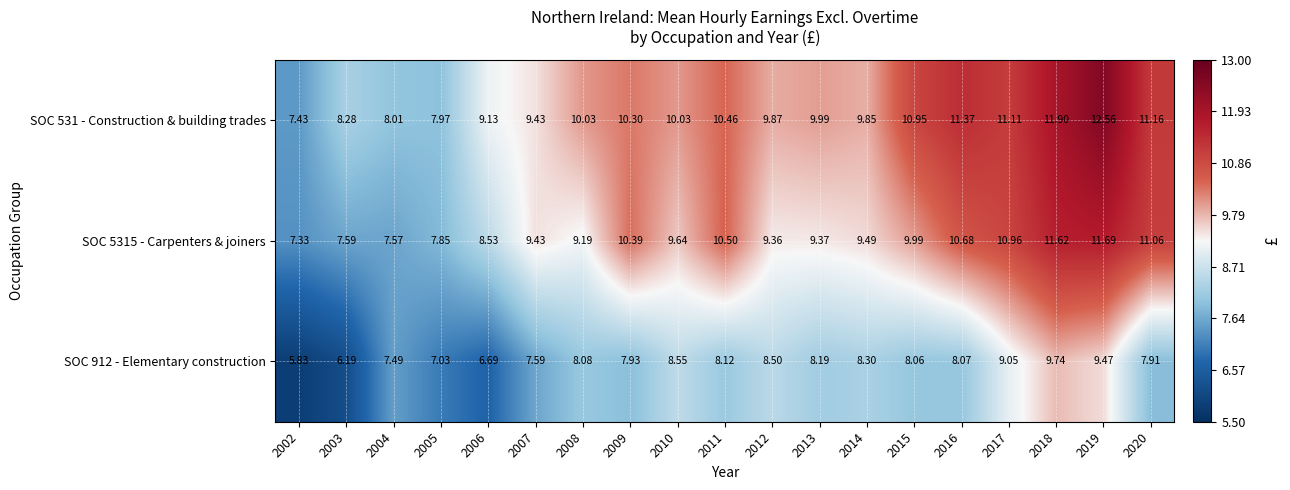

At how many categories does at least one series exceed 8?

17